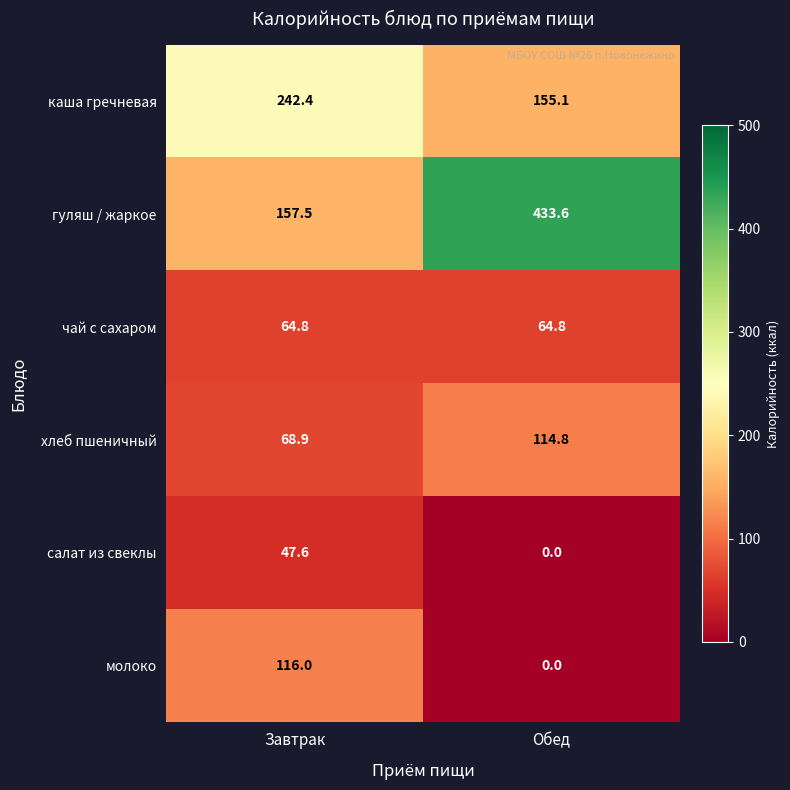

What is the average value of the молоко series?

58.0